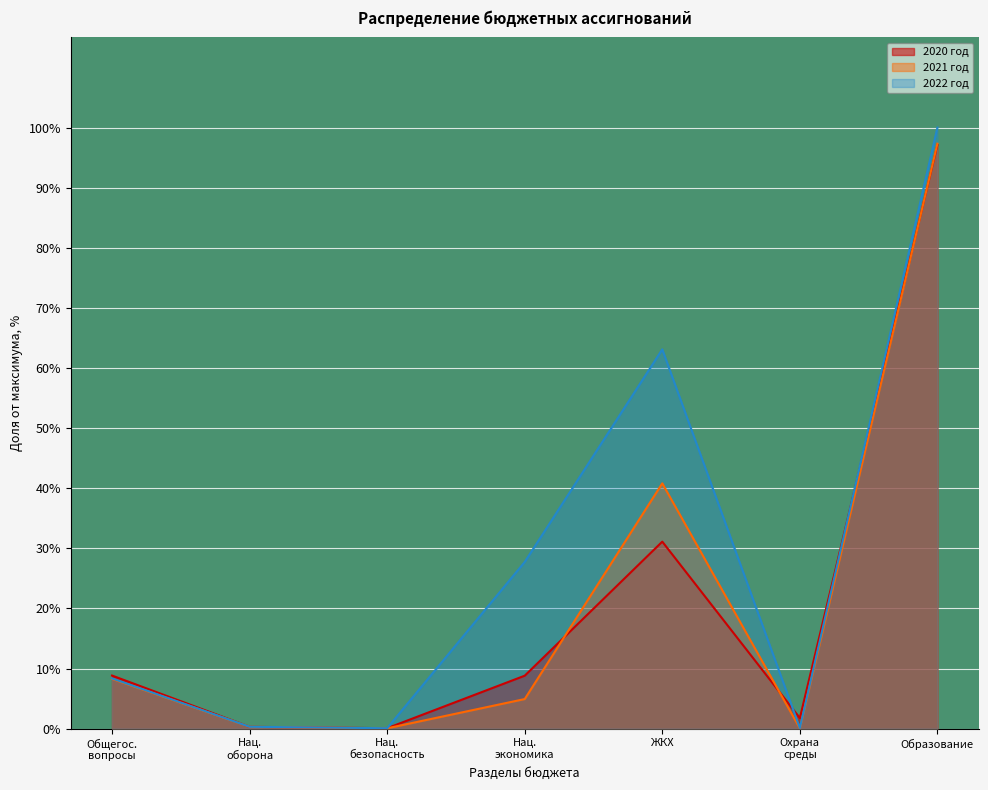

What is the highest value of the 2020 год series?

97.1